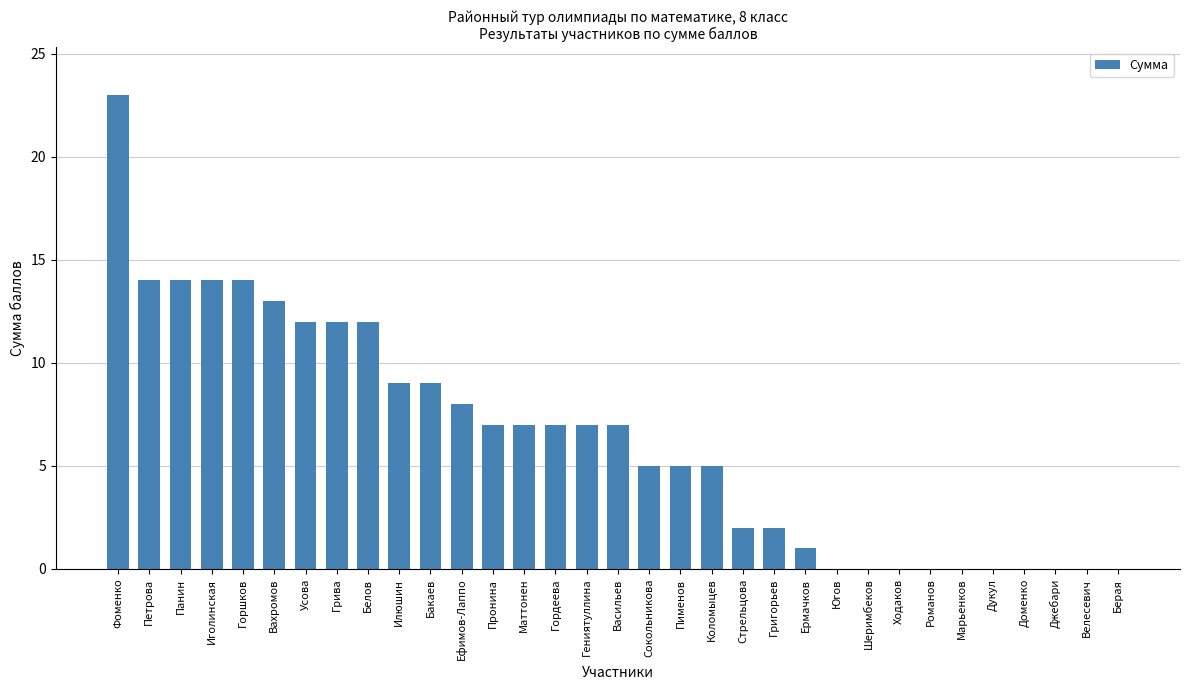

The chart shows a value of 3 at Сокольникова. True or false?

False